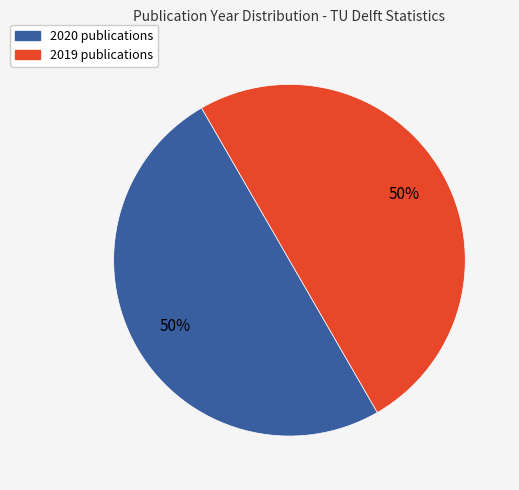

To the nearest percent, what portion does 2019 represent?

50%